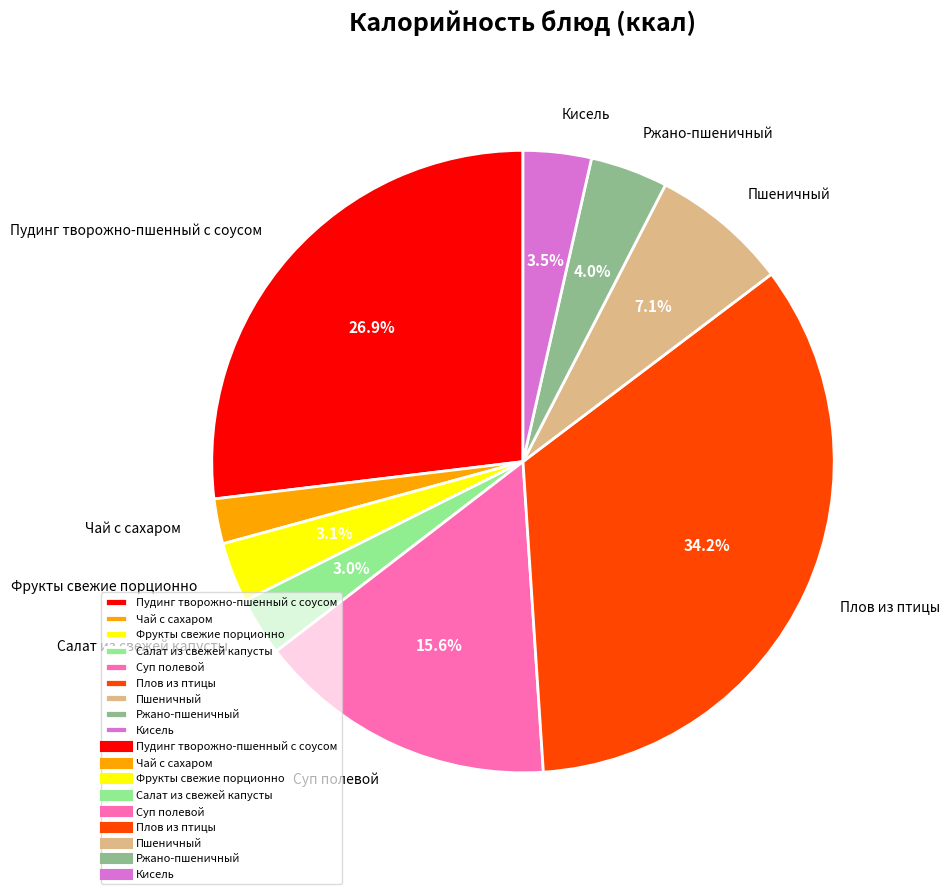

Which slice is the largest?

Плов из птицы